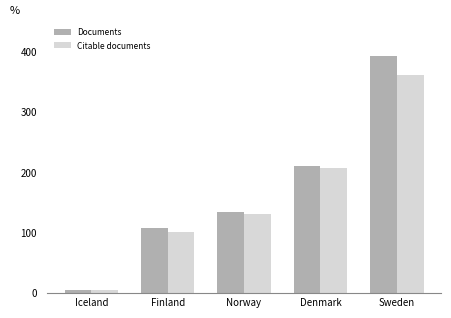

What is the value of the Documents bar at the 3rd from the left?

134